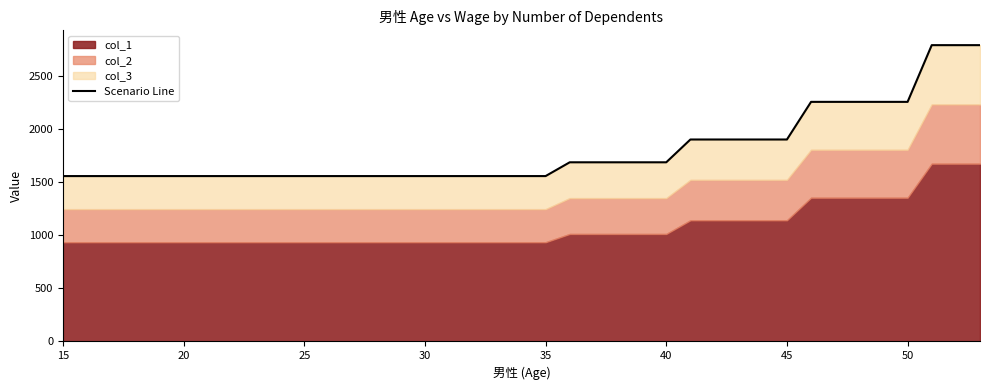

How many lines are shown in the chart?

1